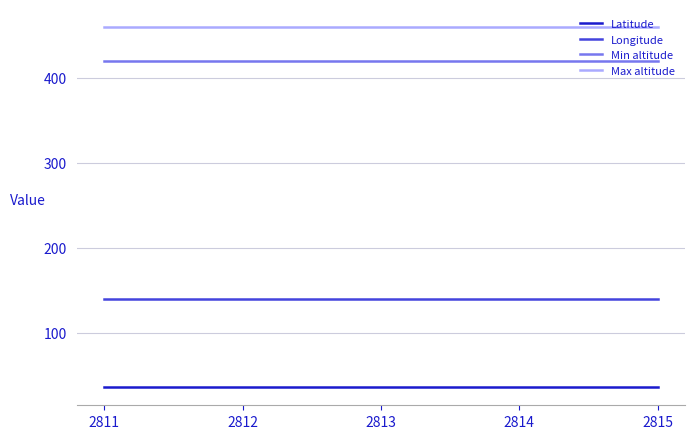

Reading left to right, transcribe all the data shown in this chart.

Latitude: 2811=35.6	2812=35.6	2813=35.6	2814=35.6	2815=35.6
Longitude: 2811=139.2	2812=139.2	2813=139.2	2814=139.2	2815=139.2
Min altitude: 2811=420.0	2812=420.0	2813=420.0	2814=420.0	2815=420.0
Max altitude: 2811=460.0	2812=460.0	2813=460.0	2814=460.0	2815=460.0